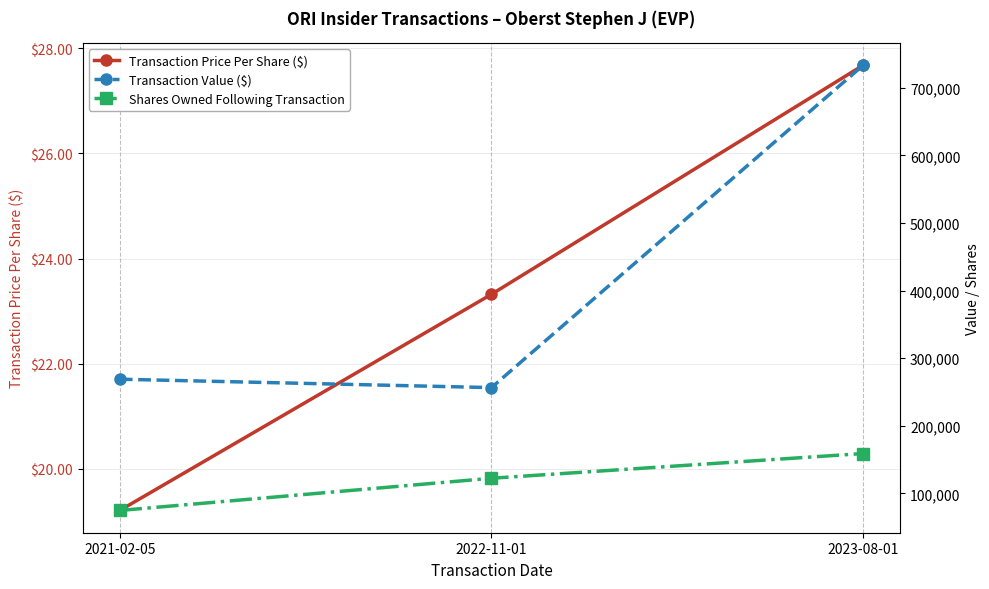

Rank the categories by Transaction Value ($) value from lowest to highest.

2022-11-01, 2021-02-05, 2023-08-01